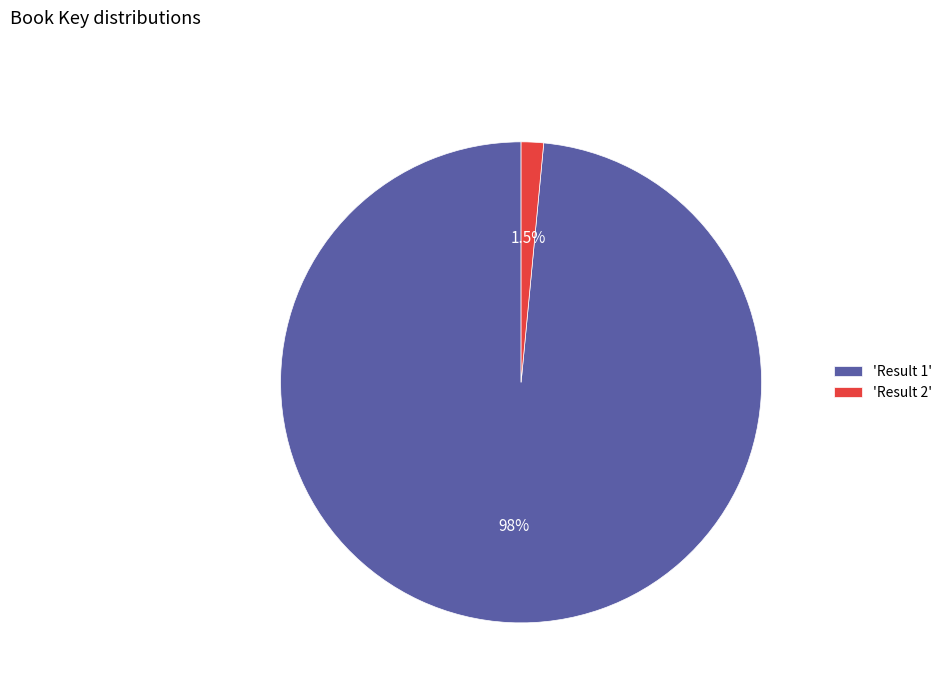

Is the sum of 'Result 2' and 'Result 1' greater than half?

Yes